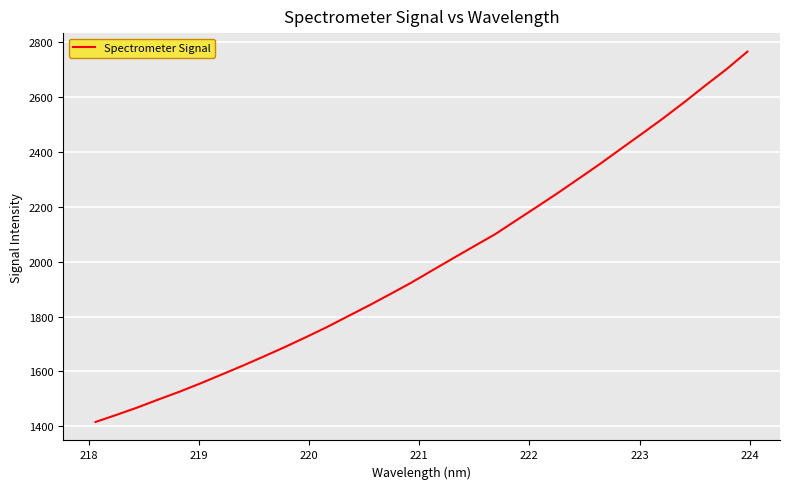

What is the greatest value displayed?

2766.1